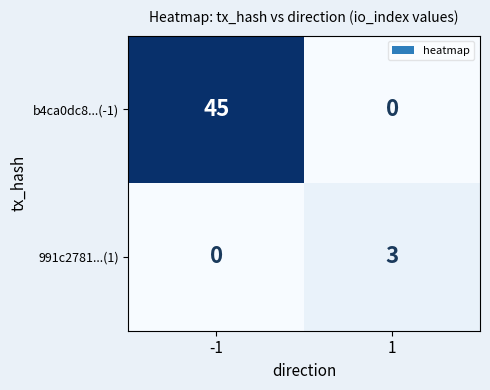

The 991c2781...(1) series shows 3 at 1. True or false?

True